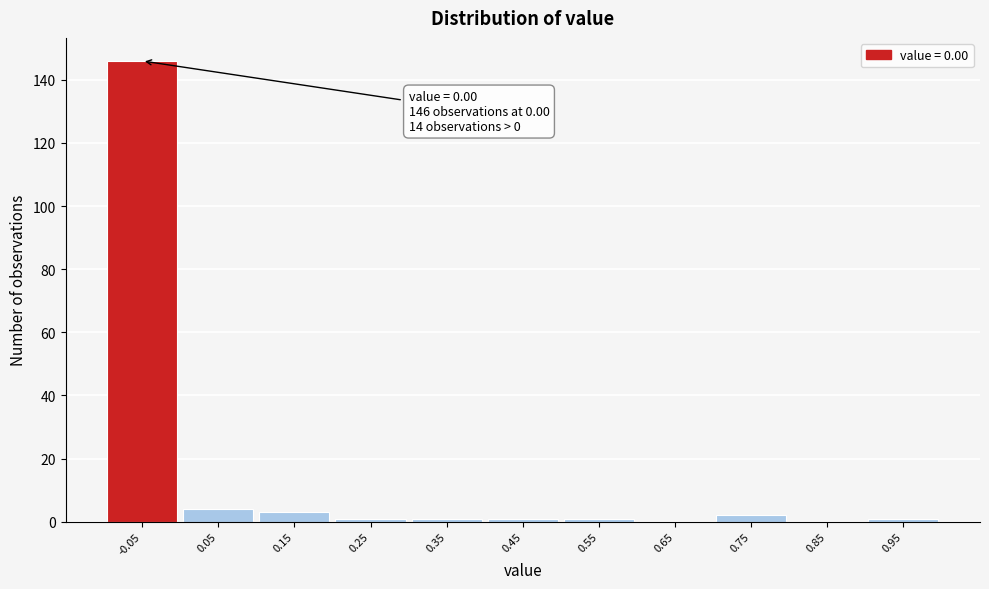

Reading right to left, what are all the values shown in this chart?

0.95=1	0.85=0	0.75=2	0.65=0	0.55=1	0.45=1	0.35=1	0.25=1	0.15=3	0.05=4	-0.05=146